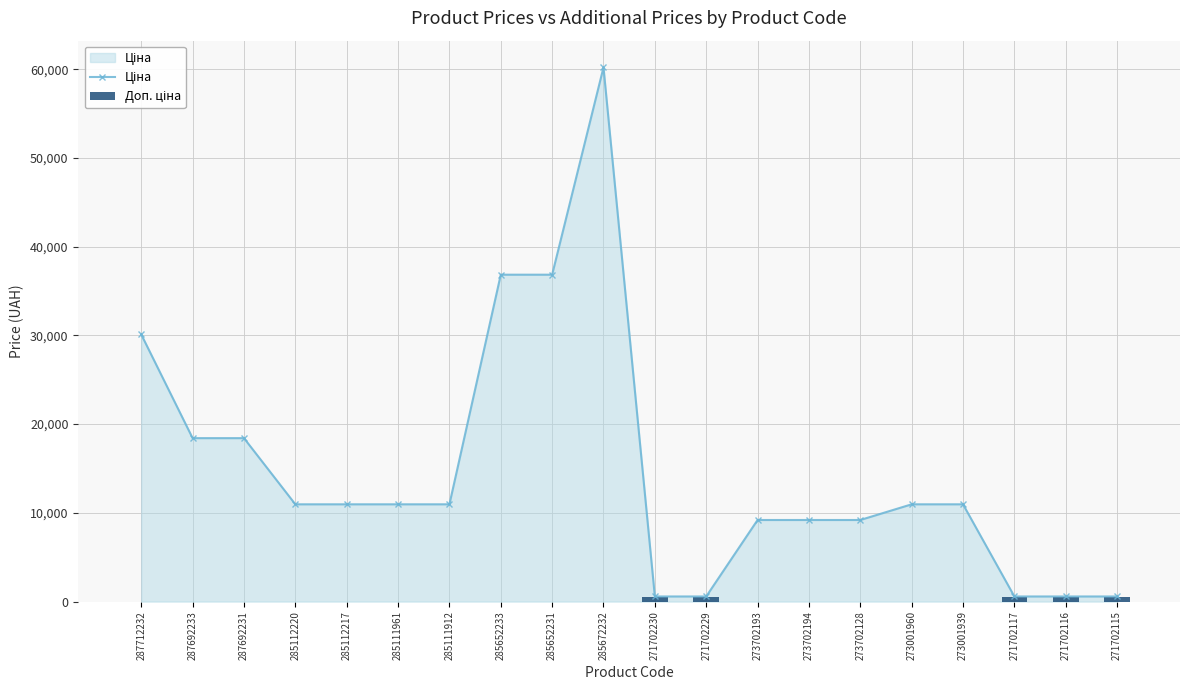

The value of Ціна at 273702194 is 14514.1. True or false?

False